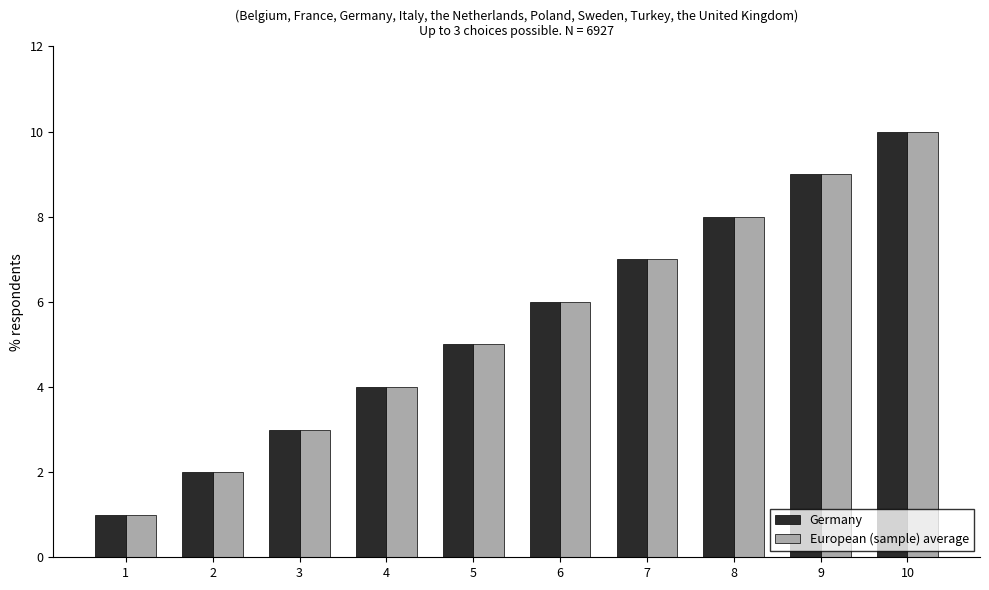

How many data points does each series have?

10